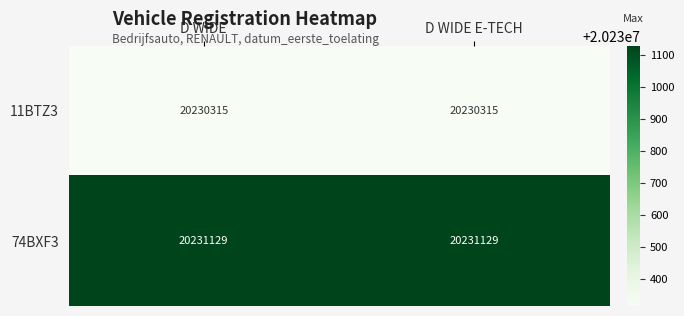

Which series has the largest total across all categories?

74BXF3